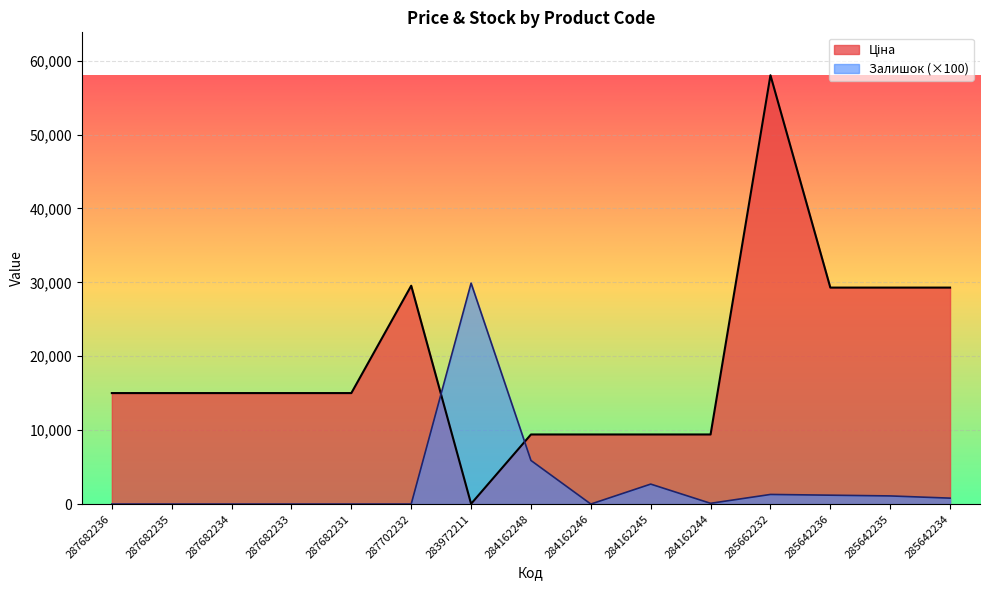

Is it true that Залишок equals 0.0 at 287682231?

True